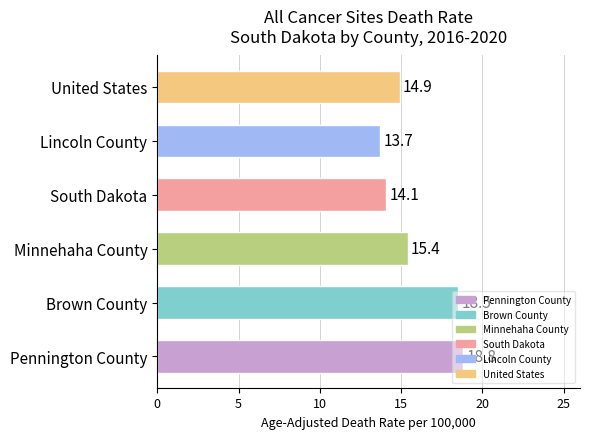

What is the ratio of the value at United States to the value at South Dakota?

1.1